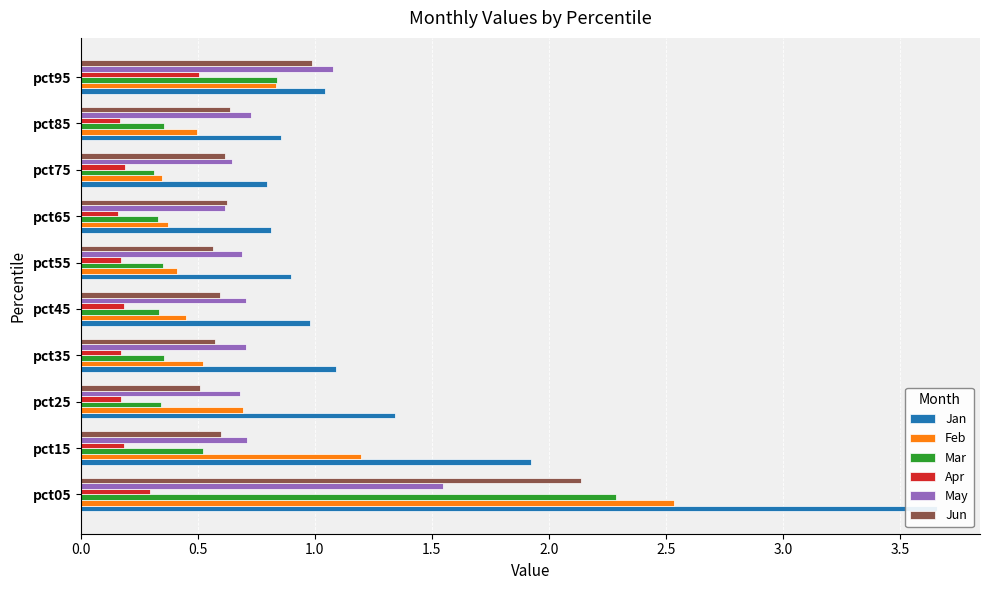

Reading left to right, transcribe all the data shown in this chart.

Jan: 3.7	1.9	1.3	1.1	1.0	0.9	0.8	0.8	0.9	1.0
Feb: 2.5	1.2	0.7	0.5	0.4	0.4	0.4	0.3	0.5	0.8
Mar: 2.3	0.5	0.3	0.4	0.3	0.4	0.3	0.3	0.4	0.8
Apr: 0.3	0.2	0.2	0.2	0.2	0.2	0.2	0.2	0.2	0.5
May: 1.5	0.7	0.7	0.7	0.7	0.7	0.6	0.6	0.7	1.1
Jun: 2.1	0.6	0.5	0.6	0.6	0.6	0.6	0.6	0.6	1.0